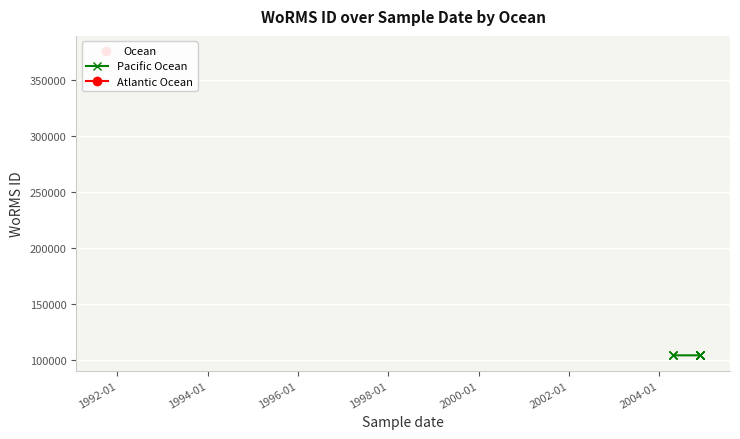

What is the value of the 3rd point from the left?

104015